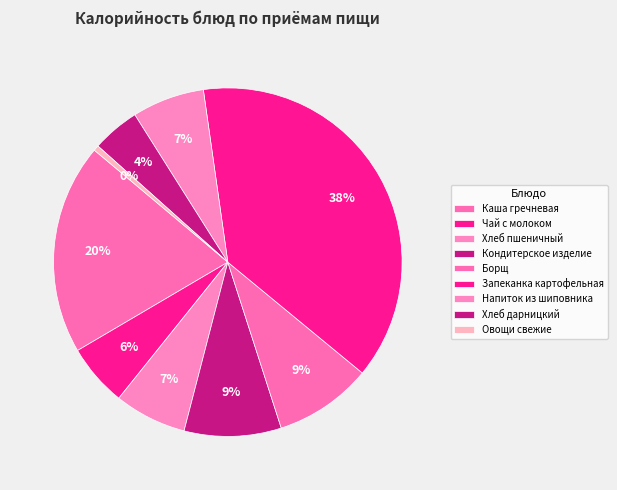

The Запеканка картофельная slice represents 38% of the pie. True or false?

True